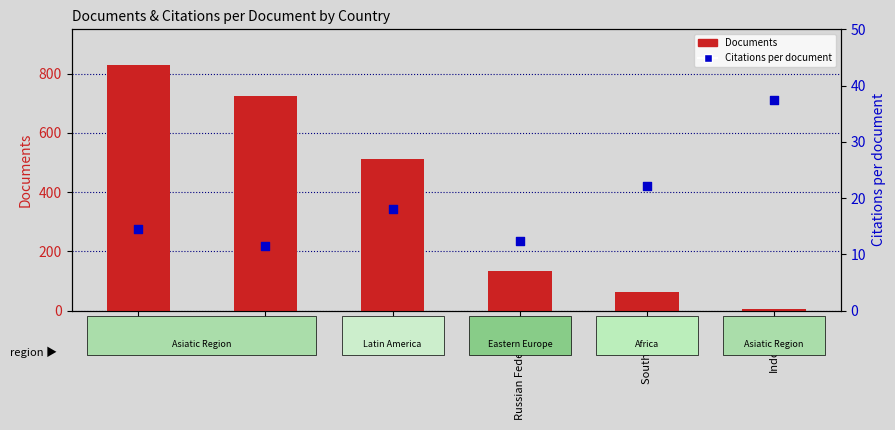

At how many categories does at least one series exceed 818?

1